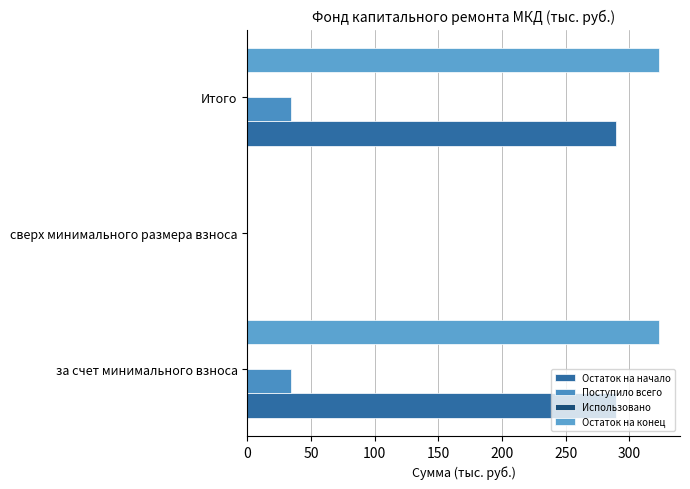

How many series are shown in this chart?

3